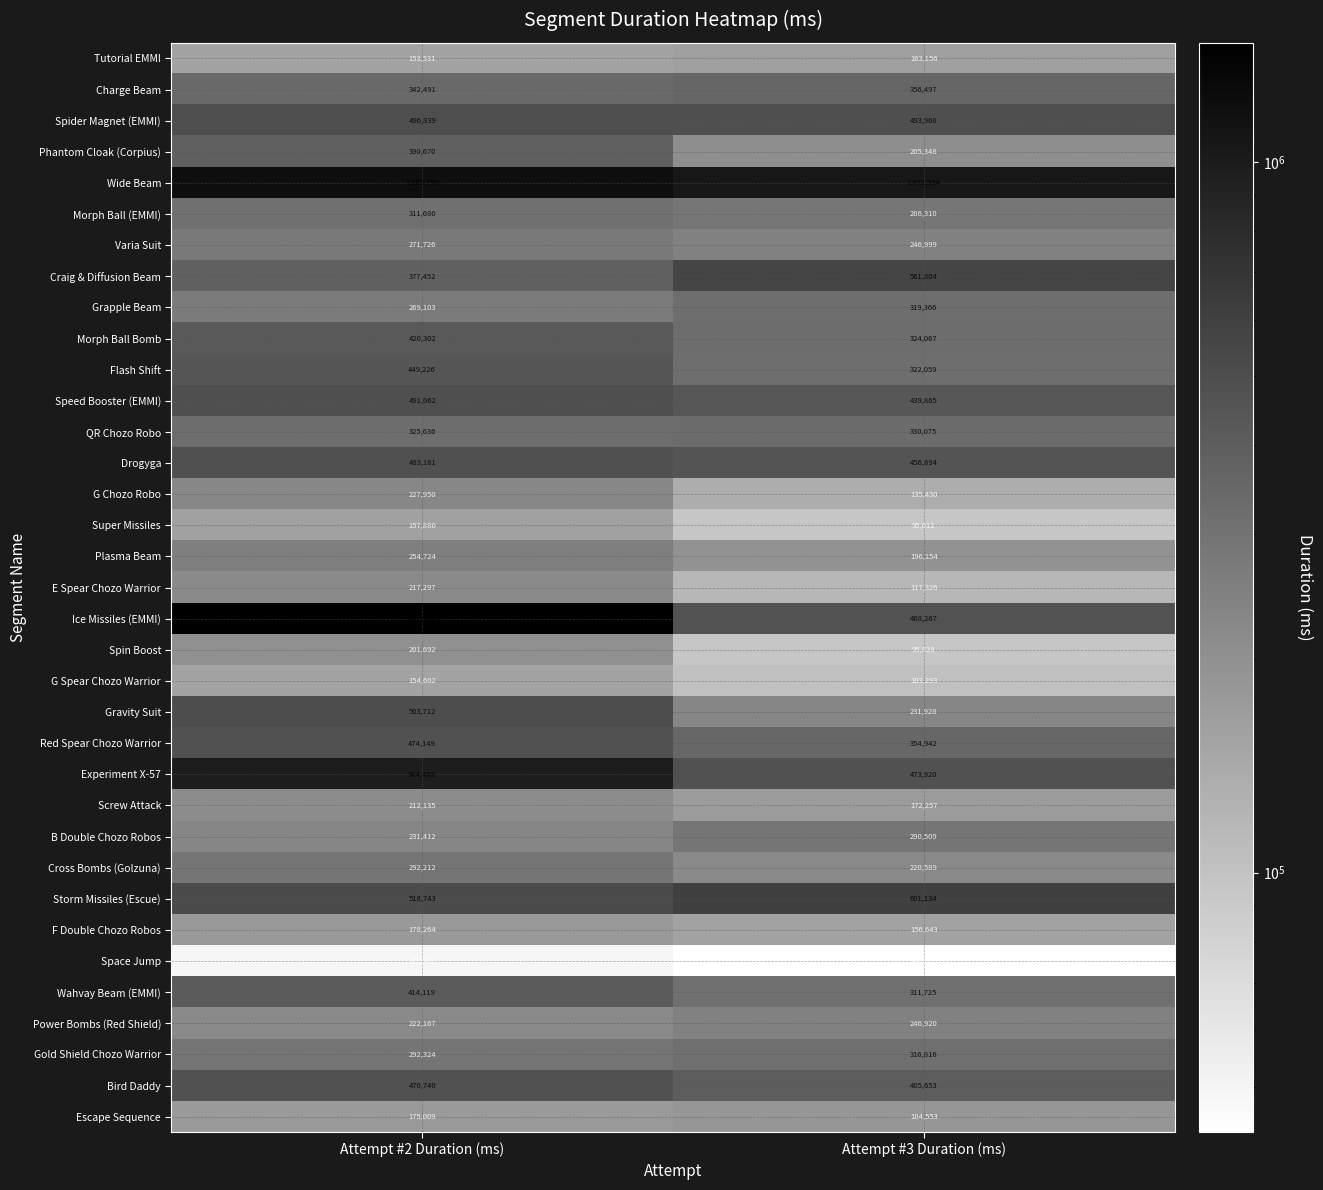

Which series has the widest spread of values?

Ice Missiles (EMMI)